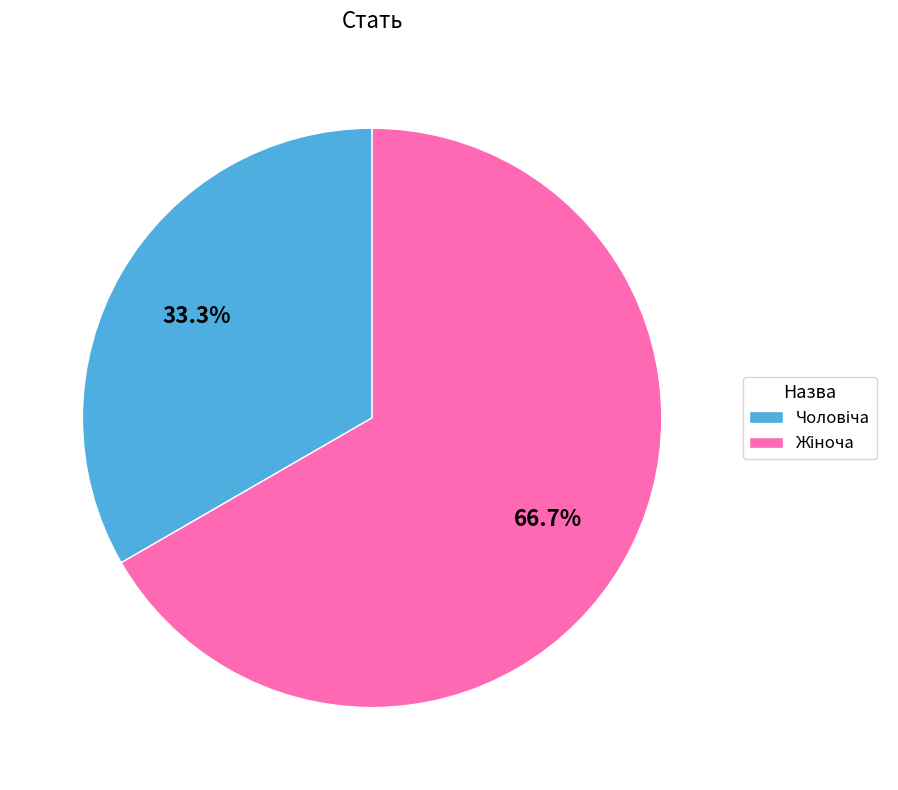

Is there a majority slice in this chart?

Yes